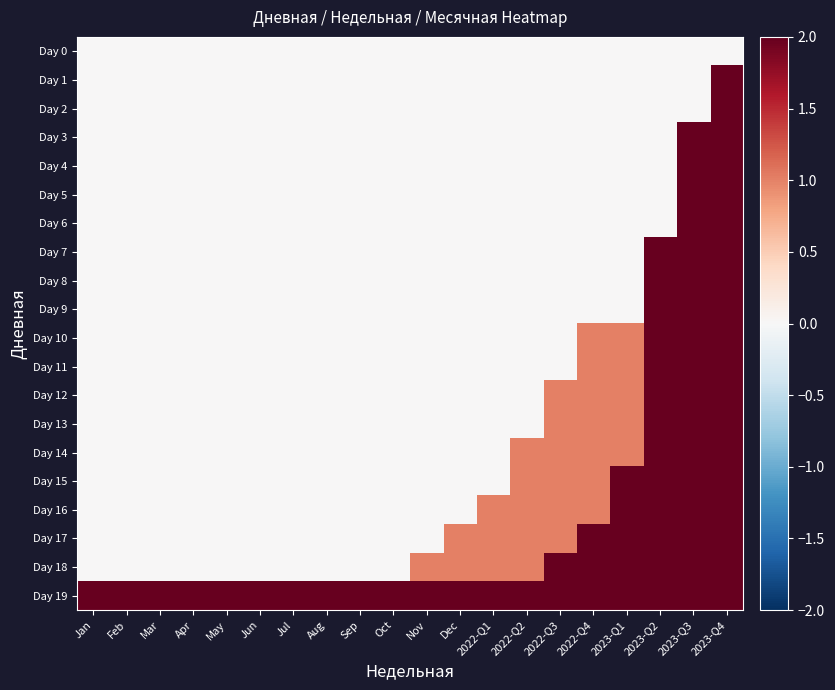

Reading left to right, list all the values displayed in this chart.

Day 0: Jan=0	Feb=0	Mar=0	Apr=0	May=0	Jun=0	Jul=0	Aug=0	Sep=0	Oct=0	Nov=0	Dec=0	2022-Q1=0	2022-Q2=0	2022-Q3=0	2022-Q4=0	2023-Q1=0	2023-Q2=0	2023-Q3=0	2023-Q4=0
Day 1: Jan=0	Feb=0	Mar=0	Apr=0	May=0	Jun=0	Jul=0	Aug=0	Sep=0	Oct=0	Nov=0	Dec=0	2022-Q1=0	2022-Q2=0	2022-Q3=0	2022-Q4=0	2023-Q1=0	2023-Q2=0	2023-Q3=0	2023-Q4=2
Day 2: Jan=0	Feb=0	Mar=0	Apr=0	May=0	Jun=0	Jul=0	Aug=0	Sep=0	Oct=0	Nov=0	Dec=0	2022-Q1=0	2022-Q2=0	2022-Q3=0	2022-Q4=0	2023-Q1=0	2023-Q2=0	2023-Q3=0	2023-Q4=2
Day 3: Jan=0	Feb=0	Mar=0	Apr=0	May=0	Jun=0	Jul=0	Aug=0	Sep=0	Oct=0	Nov=0	Dec=0	2022-Q1=0	2022-Q2=0	2022-Q3=0	2022-Q4=0	2023-Q1=0	2023-Q2=0	2023-Q3=2	2023-Q4=2
Day 4: Jan=0	Feb=0	Mar=0	Apr=0	May=0	Jun=0	Jul=0	Aug=0	Sep=0	Oct=0	Nov=0	Dec=0	2022-Q1=0	2022-Q2=0	2022-Q3=0	2022-Q4=0	2023-Q1=0	2023-Q2=0	2023-Q3=2	2023-Q4=2
Day 5: Jan=0	Feb=0	Mar=0	Apr=0	May=0	Jun=0	Jul=0	Aug=0	Sep=0	Oct=0	Nov=0	Dec=0	2022-Q1=0	2022-Q2=0	2022-Q3=0	2022-Q4=0	2023-Q1=0	2023-Q2=0	2023-Q3=2	2023-Q4=2
Day 6: Jan=0	Feb=0	Mar=0	Apr=0	May=0	Jun=0	Jul=0	Aug=0	Sep=0	Oct=0	Nov=0	Dec=0	2022-Q1=0	2022-Q2=0	2022-Q3=0	2022-Q4=0	2023-Q1=0	2023-Q2=0	2023-Q3=2	2023-Q4=2
Day 7: Jan=0	Feb=0	Mar=0	Apr=0	May=0	Jun=0	Jul=0	Aug=0	Sep=0	Oct=0	Nov=0	Dec=0	2022-Q1=0	2022-Q2=0	2022-Q3=0	2022-Q4=0	2023-Q1=0	2023-Q2=2	2023-Q3=2	2023-Q4=2
Day 8: Jan=0	Feb=0	Mar=0	Apr=0	May=0	Jun=0	Jul=0	Aug=0	Sep=0	Oct=0	Nov=0	Dec=0	2022-Q1=0	2022-Q2=0	2022-Q3=0	2022-Q4=0	2023-Q1=0	2023-Q2=2	2023-Q3=2	2023-Q4=2
Day 9: Jan=0	Feb=0	Mar=0	Apr=0	May=0	Jun=0	Jul=0	Aug=0	Sep=0	Oct=0	Nov=0	Dec=0	2022-Q1=0	2022-Q2=0	2022-Q3=0	2022-Q4=0	2023-Q1=0	2023-Q2=2	2023-Q3=2	2023-Q4=2
Day 10: Jan=0	Feb=0	Mar=0	Apr=0	May=0	Jun=0	Jul=0	Aug=0	Sep=0	Oct=0	Nov=0	Dec=0	2022-Q1=0	2022-Q2=0	2022-Q3=0	2022-Q4=1	2023-Q1=1	2023-Q2=2	2023-Q3=2	2023-Q4=2
Day 11: Jan=0	Feb=0	Mar=0	Apr=0	May=0	Jun=0	Jul=0	Aug=0	Sep=0	Oct=0	Nov=0	Dec=0	2022-Q1=0	2022-Q2=0	2022-Q3=0	2022-Q4=1	2023-Q1=1	2023-Q2=2	2023-Q3=2	2023-Q4=2
Day 12: Jan=0	Feb=0	Mar=0	Apr=0	May=0	Jun=0	Jul=0	Aug=0	Sep=0	Oct=0	Nov=0	Dec=0	2022-Q1=0	2022-Q2=0	2022-Q3=1	2022-Q4=1	2023-Q1=1	2023-Q2=2	2023-Q3=2	2023-Q4=2
Day 13: Jan=0	Feb=0	Mar=0	Apr=0	May=0	Jun=0	Jul=0	Aug=0	Sep=0	Oct=0	Nov=0	Dec=0	2022-Q1=0	2022-Q2=0	2022-Q3=1	2022-Q4=1	2023-Q1=1	2023-Q2=2	2023-Q3=2	2023-Q4=2
Day 14: Jan=0	Feb=0	Mar=0	Apr=0	May=0	Jun=0	Jul=0	Aug=0	Sep=0	Oct=0	Nov=0	Dec=0	2022-Q1=0	2022-Q2=1	2022-Q3=1	2022-Q4=1	2023-Q1=1	2023-Q2=2	2023-Q3=2	2023-Q4=2
Day 15: Jan=0	Feb=0	Mar=0	Apr=0	May=0	Jun=0	Jul=0	Aug=0	Sep=0	Oct=0	Nov=0	Dec=0	2022-Q1=0	2022-Q2=1	2022-Q3=1	2022-Q4=1	2023-Q1=2	2023-Q2=2	2023-Q3=2	2023-Q4=2
Day 16: Jan=0	Feb=0	Mar=0	Apr=0	May=0	Jun=0	Jul=0	Aug=0	Sep=0	Oct=0	Nov=0	Dec=0	2022-Q1=1	2022-Q2=1	2022-Q3=1	2022-Q4=1	2023-Q1=2	2023-Q2=2	2023-Q3=2	2023-Q4=2
Day 17: Jan=0	Feb=0	Mar=0	Apr=0	May=0	Jun=0	Jul=0	Aug=0	Sep=0	Oct=0	Nov=0	Dec=1	2022-Q1=1	2022-Q2=1	2022-Q3=1	2022-Q4=2	2023-Q1=2	2023-Q2=2	2023-Q3=2	2023-Q4=2
Day 18: Jan=0	Feb=0	Mar=0	Apr=0	May=0	Jun=0	Jul=0	Aug=0	Sep=0	Oct=0	Nov=1	Dec=1	2022-Q1=1	2022-Q2=1	2022-Q3=2	2022-Q4=2	2023-Q1=2	2023-Q2=2	2023-Q3=2	2023-Q4=2
Day 19: Jan=2	Feb=2	Mar=2	Apr=2	May=2	Jun=2	Jul=2	Aug=2	Sep=2	Oct=2	Nov=2	Dec=2	2022-Q1=2	2022-Q2=2	2022-Q3=2	2022-Q4=2	2023-Q1=2	2023-Q2=2	2023-Q3=2	2023-Q4=2